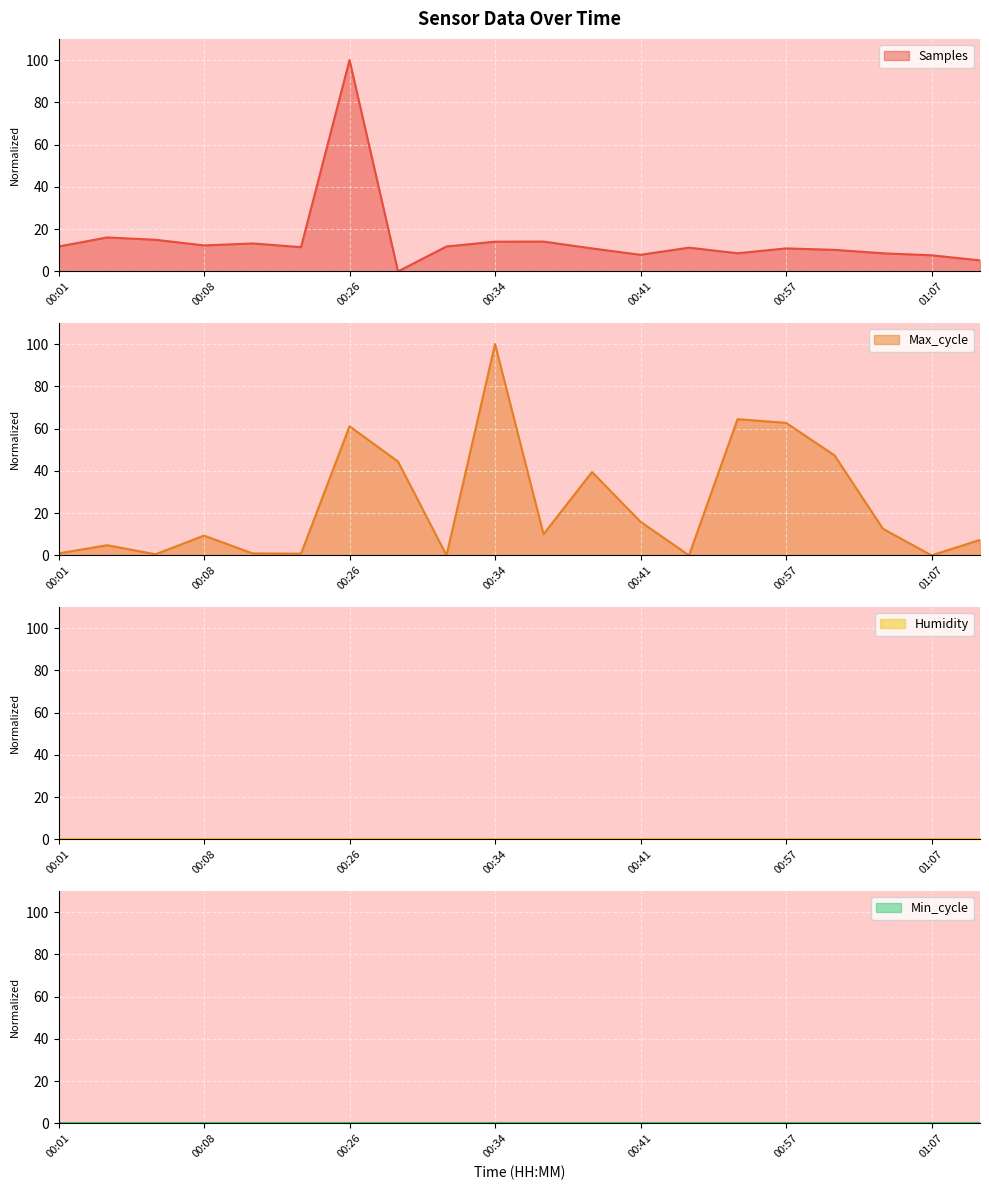

What is the approximate value of Max_cycle at 00:29?

44.4